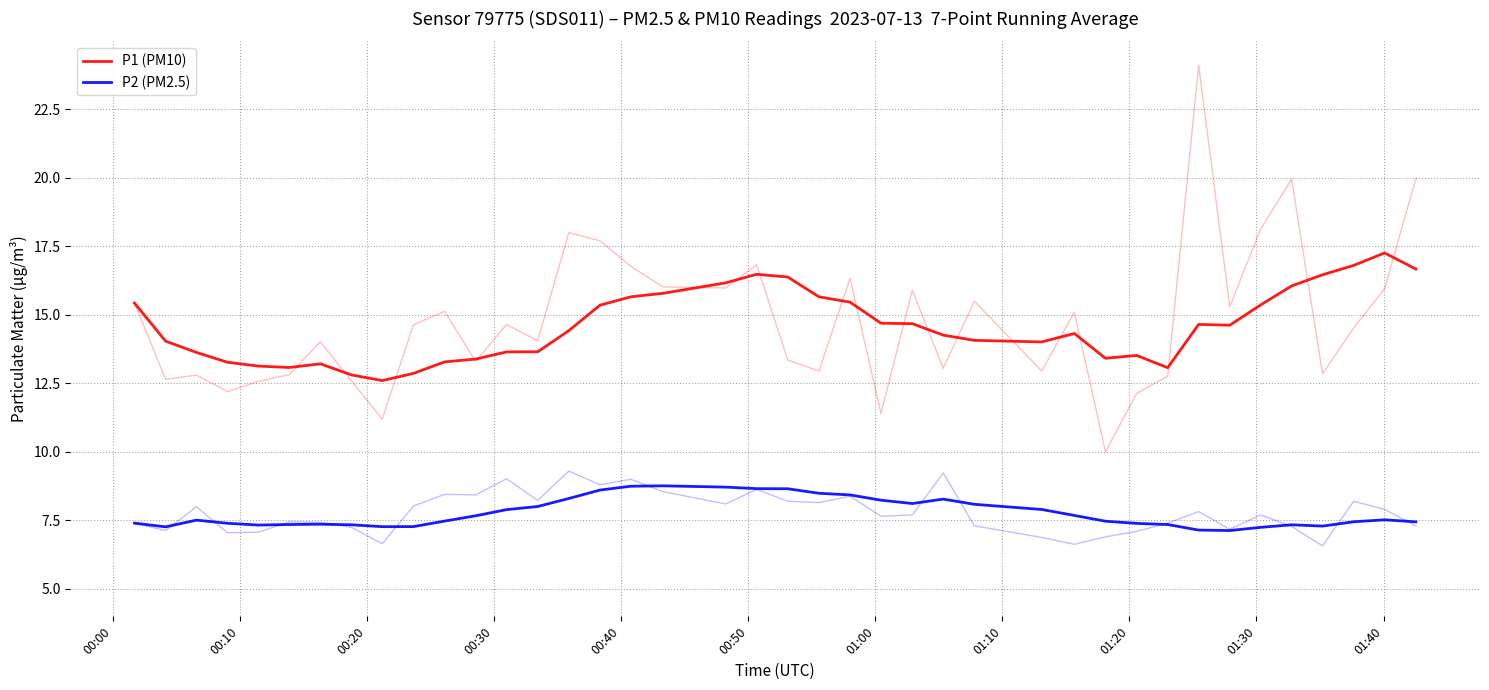

Is the value of P2 (PM2.5) at 28 greater than the value of P1 (PM10) at 01:20?

No